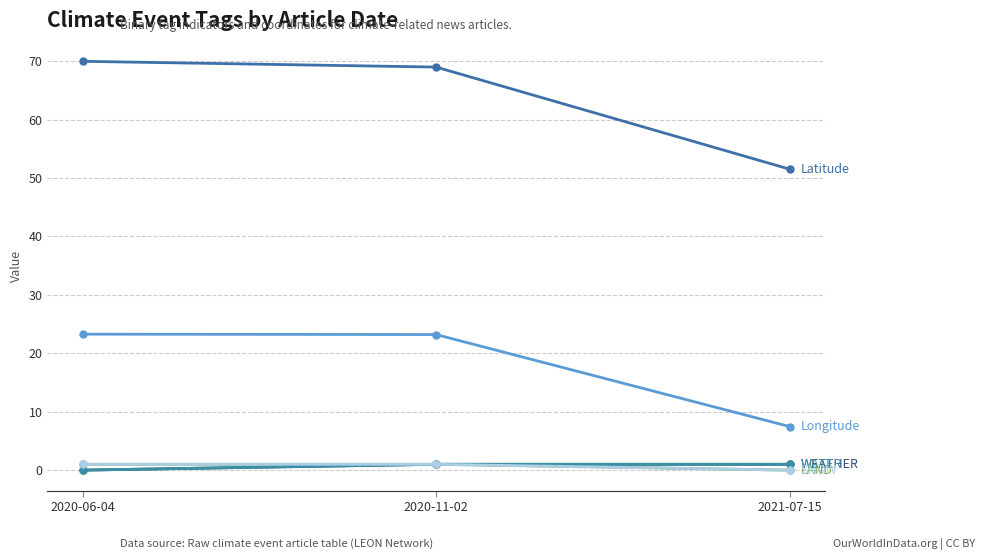

How many lines are shown in the chart?

6